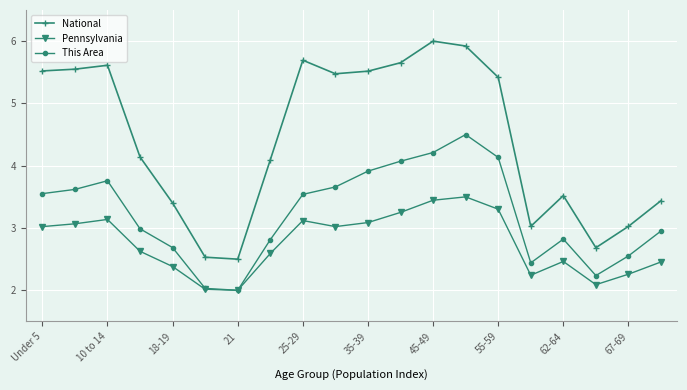

What is the value of the Pennsylvania point at the 12th from the left?

3.3